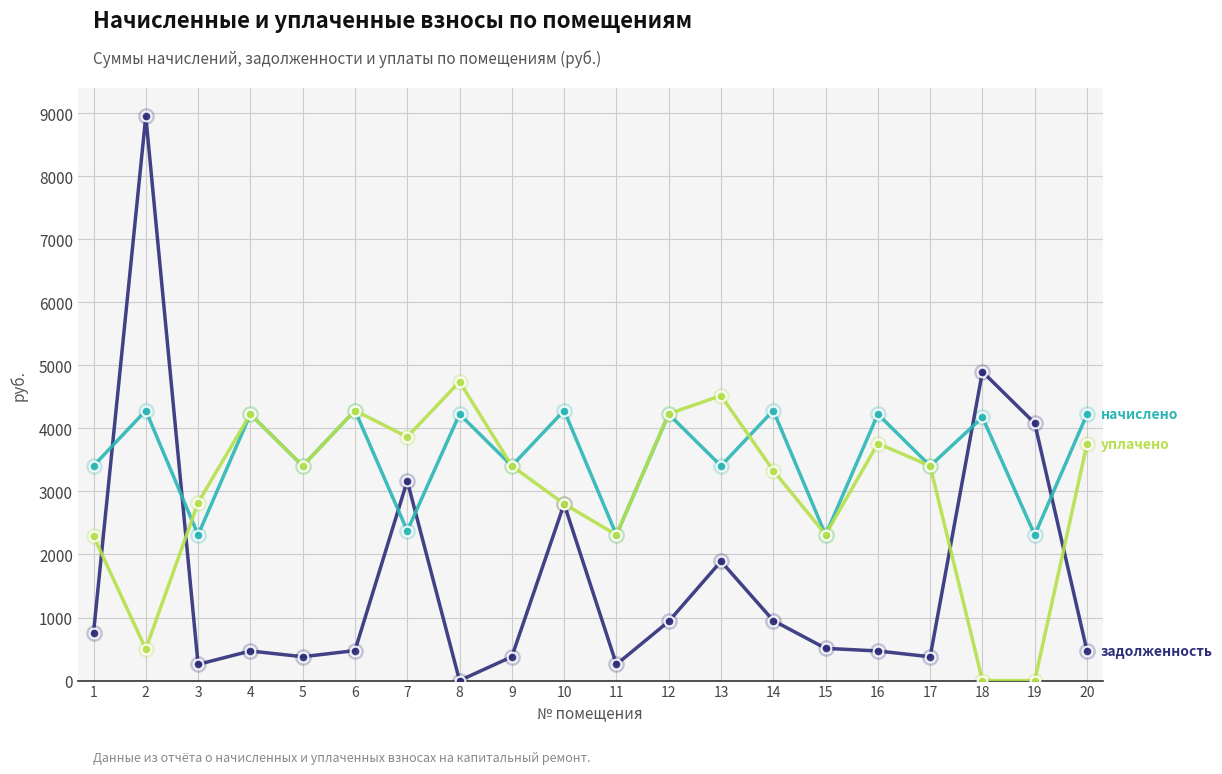

What is the maximum value shown in the chart?

8952.1